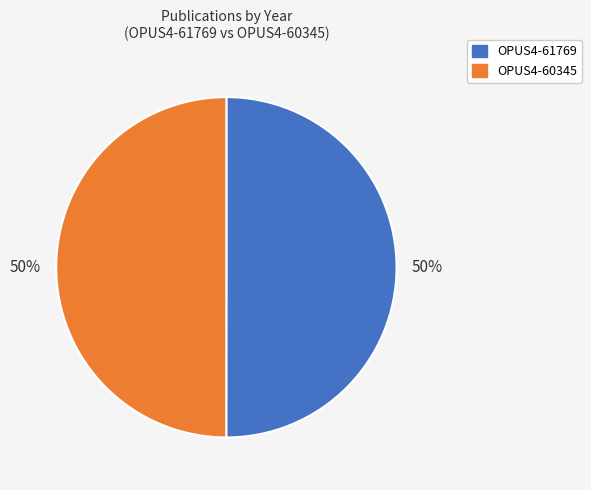

To the nearest percent, what is the combined percentage of OPUS4-60345 and OPUS4-61769?

100%